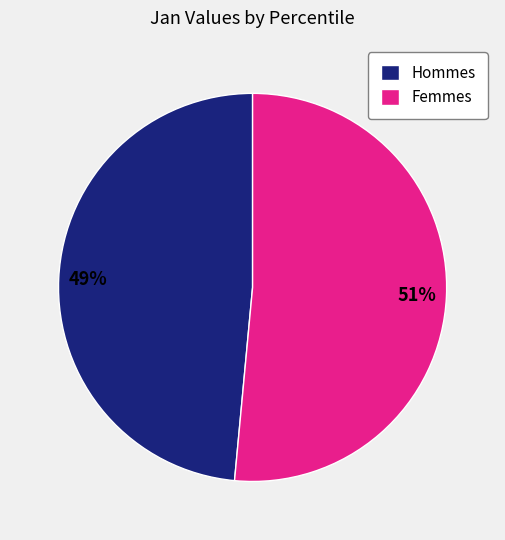

What is the smallest slice in the pie chart?

Hommes